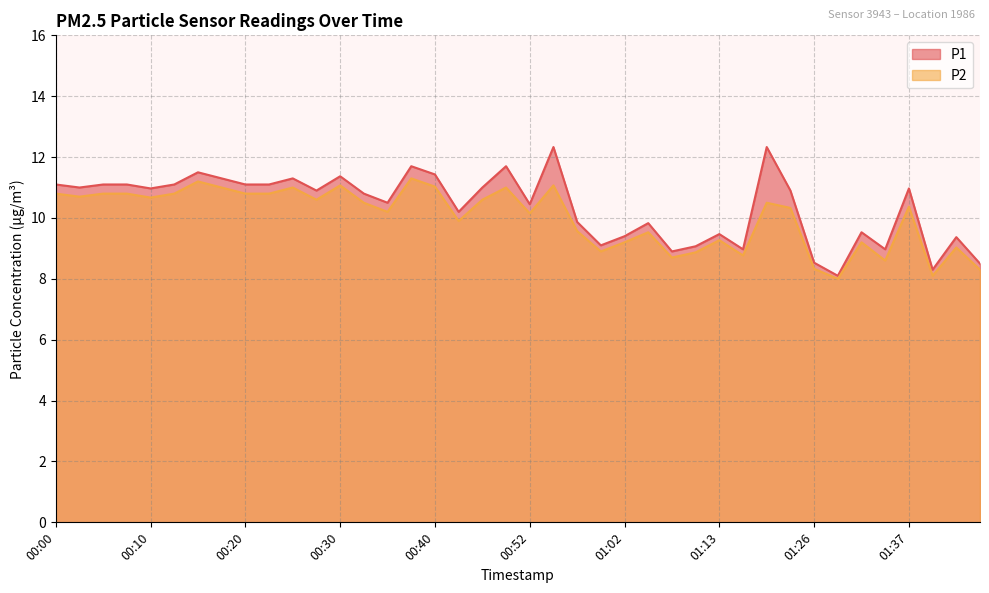

List the series in order of their peak value, lowest first.

P2, P1